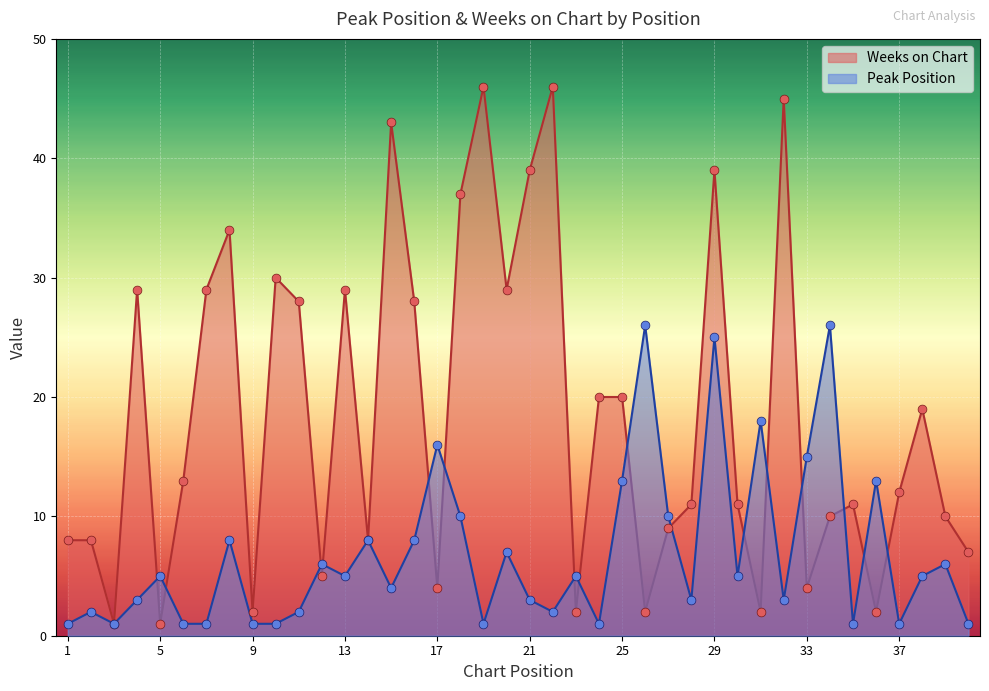

What are all the series names shown in the legend?

Weeks on Chart, Peak Position